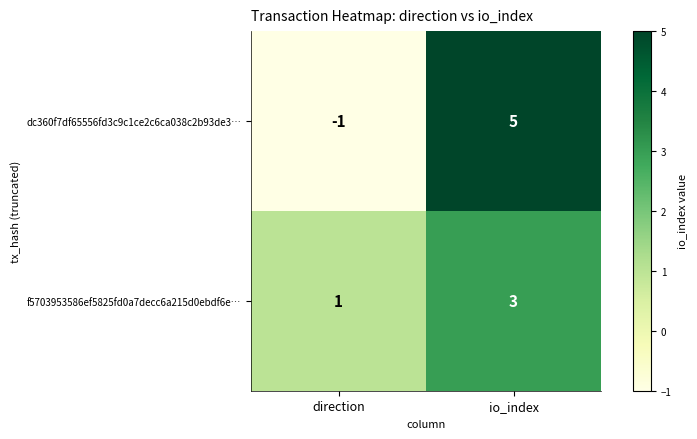

Is it true that dc360f7df65556fd3c9c1ce2c6ca038c2b93de3… equals -1 at direction?

True